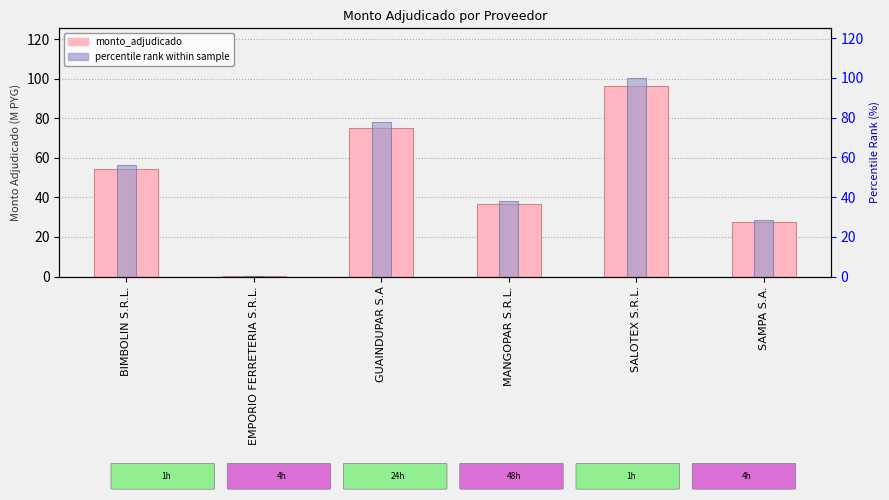

What are all the series names shown in the legend?

monto_adjudicado (M PYG), percentile rank within sample